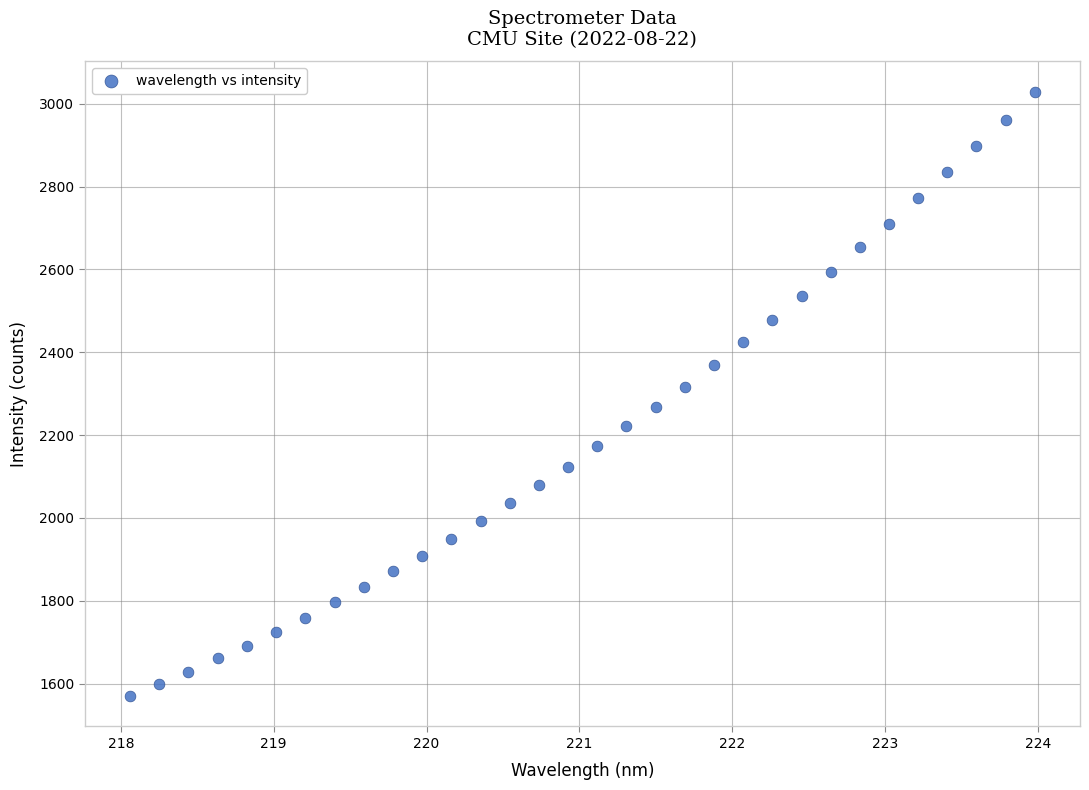

What is the range of X values (max minus min)?

5.9